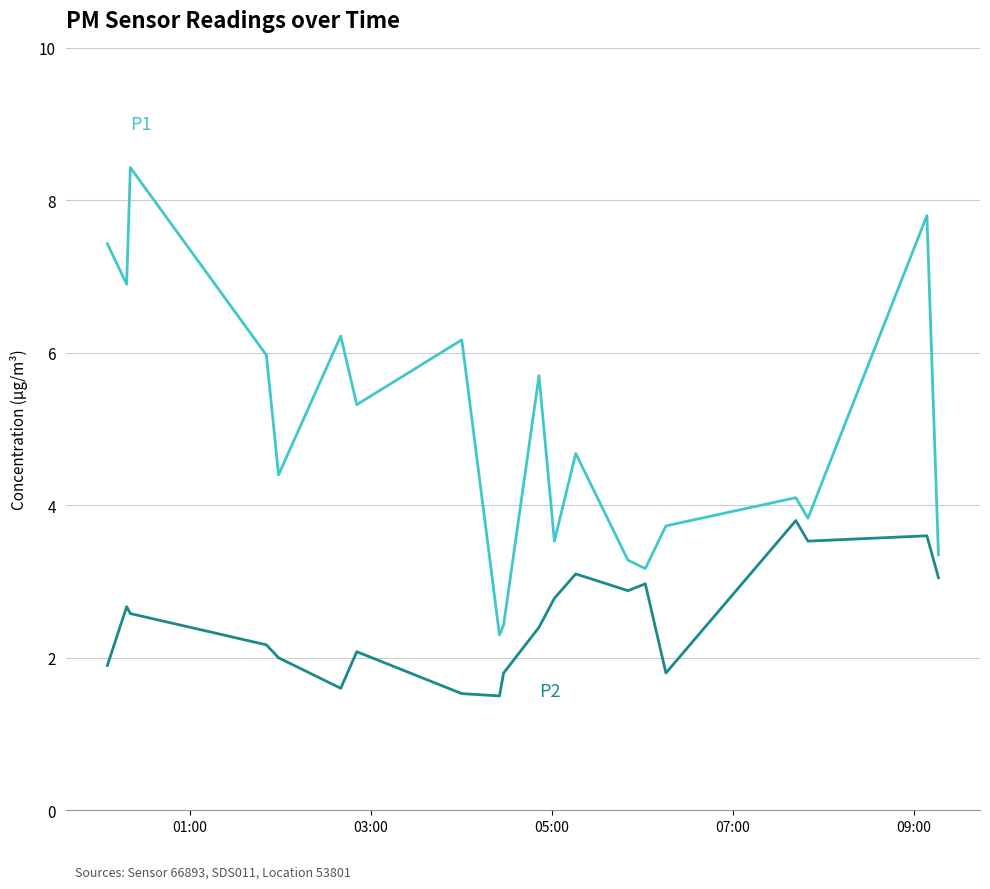

What is the maximum value shown in the chart?

8.4